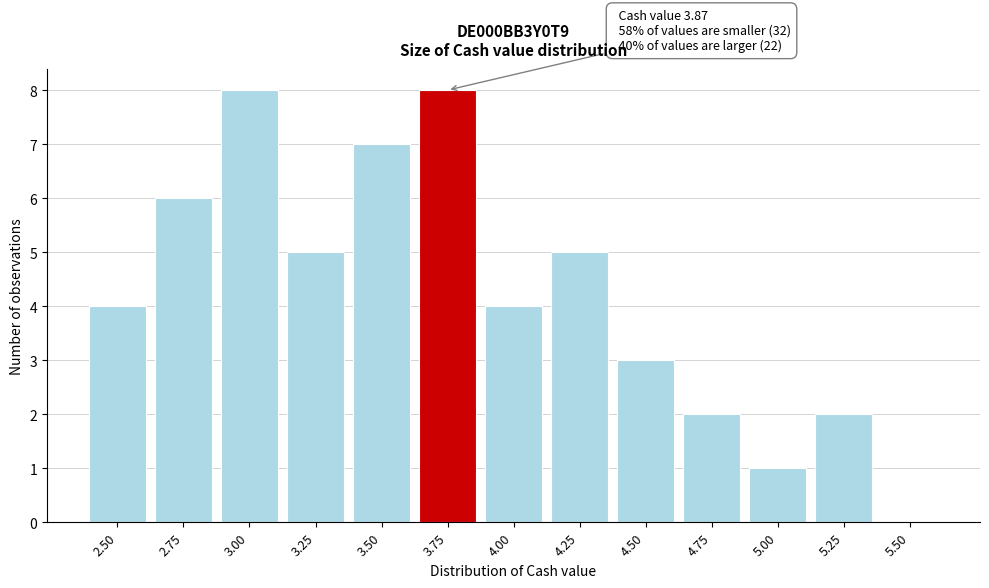

Reading right to left, what are all the values shown in this chart?

5.50=0	5.25=2	5.00=1	4.75=2	4.50=3	4.25=5	4.00=4	3.75=8	3.50=7	3.25=5	3.00=8	2.75=6	2.50=4